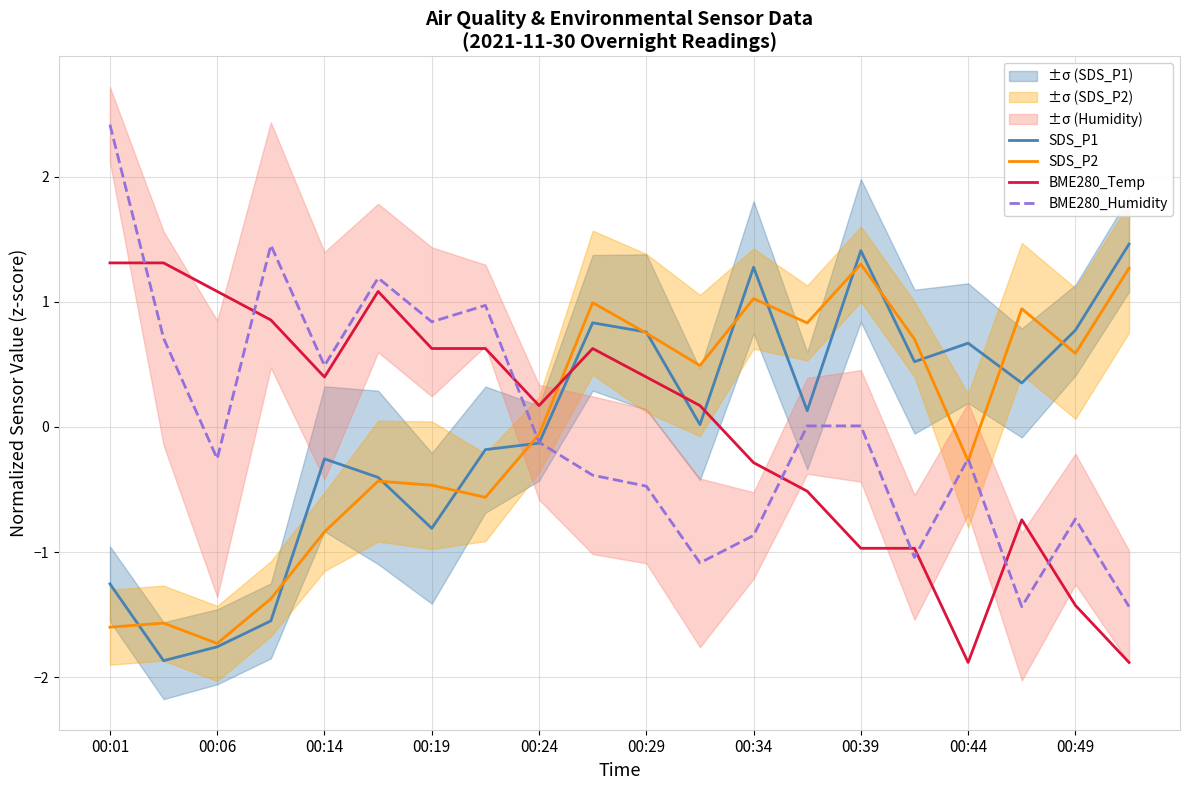

What is the lowest value of the SDS_P1 series?

-1.9